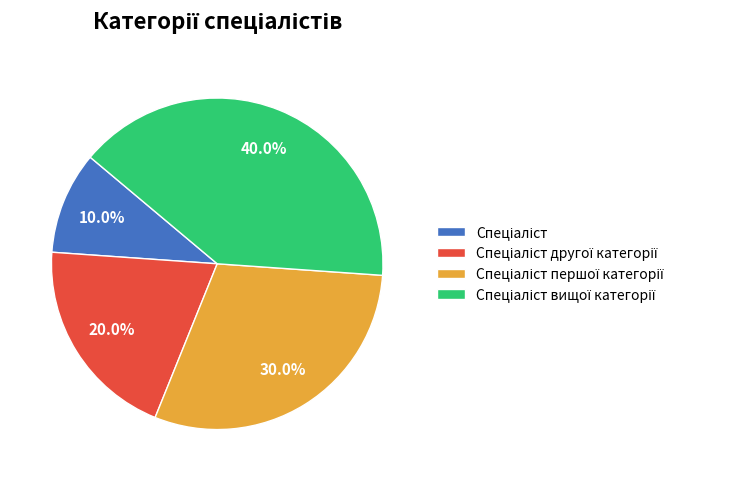

Count the number of slices in the pie.

4